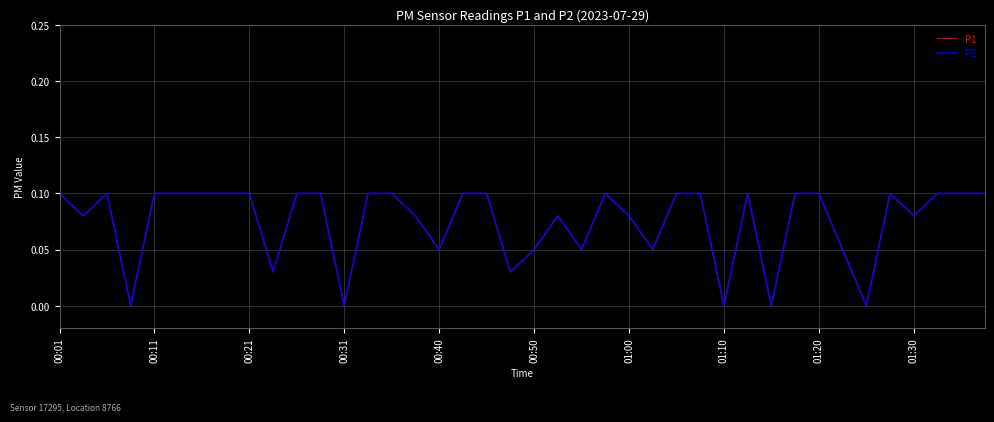

Does the chart display data point markers on the line(s)?

No